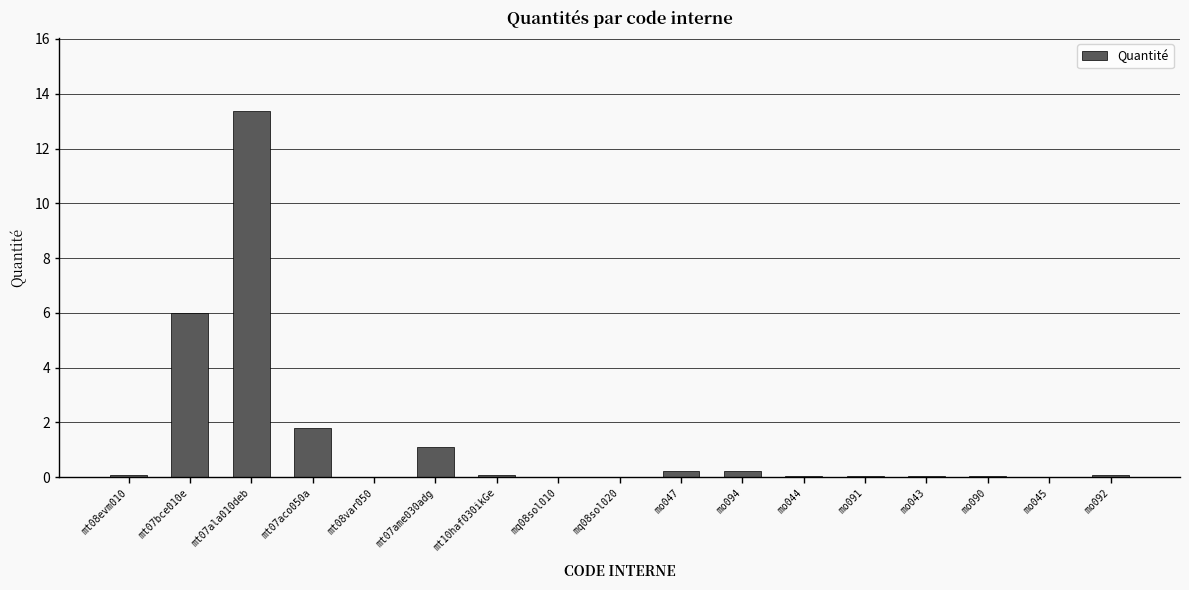

True or false: the data shows 0.0 at mo045.

True